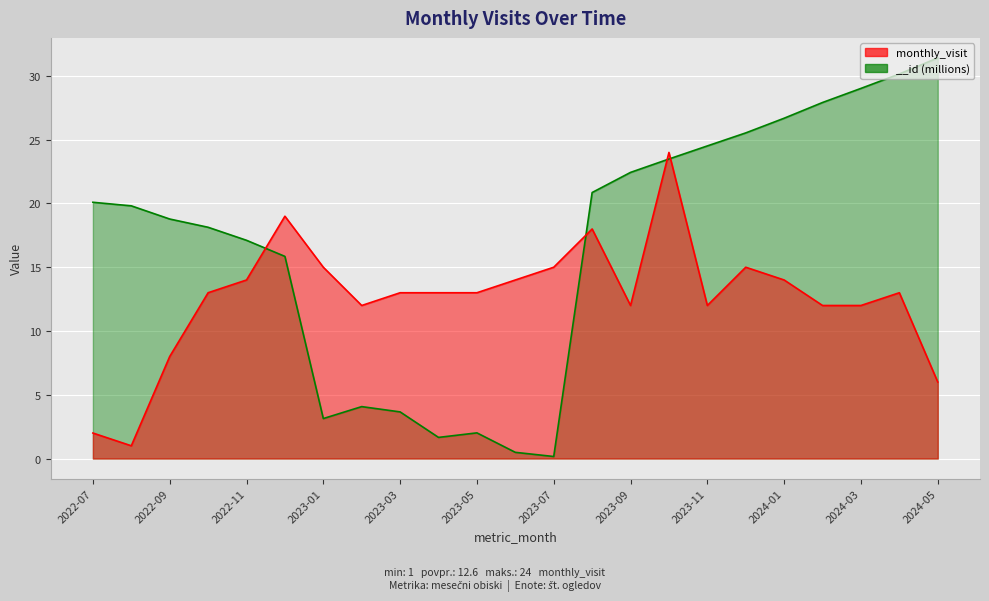

Between which two adjacent categories do __id and monthly_visit first intersect?

2022-11 and 2022-12